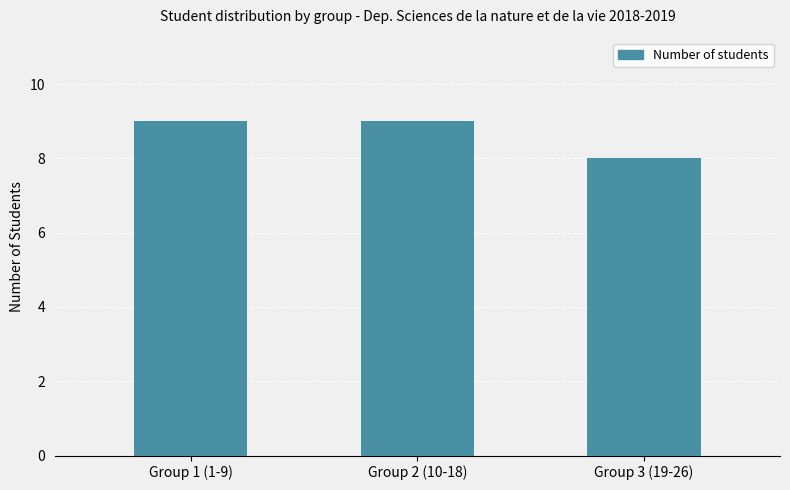

How many data points does each series have?

3